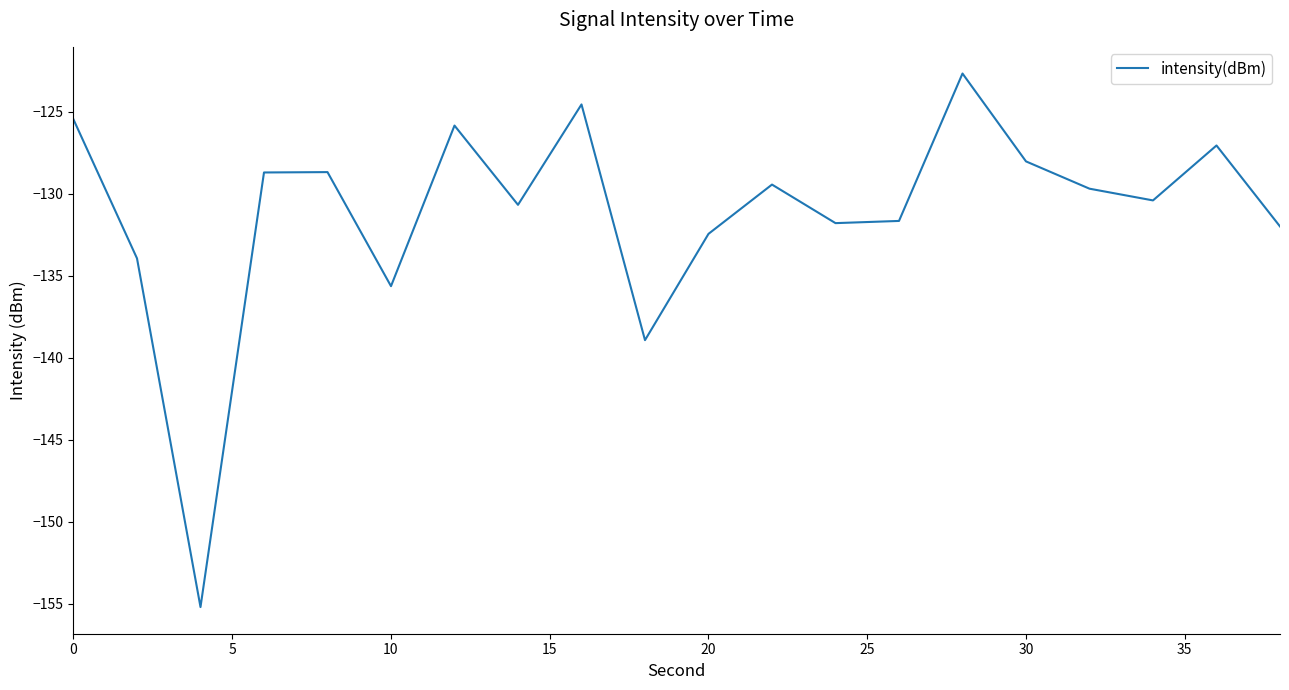

What is the greatest value displayed?

-122.7